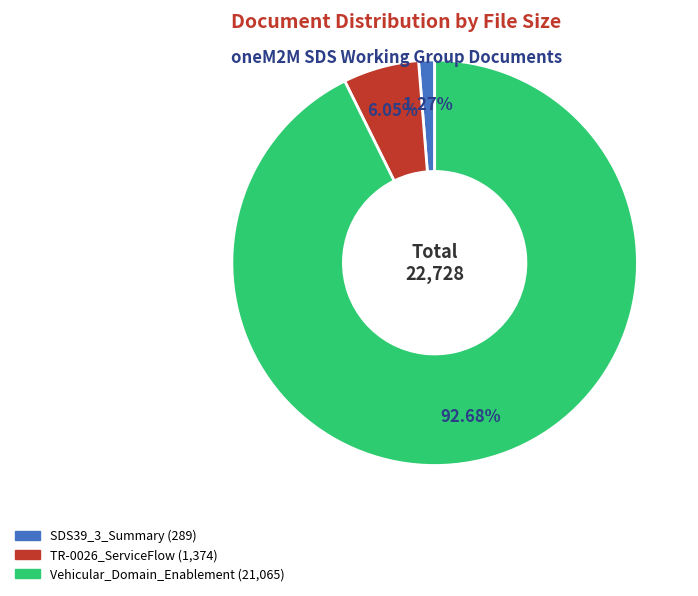

Is there a majority slice in this chart?

Yes